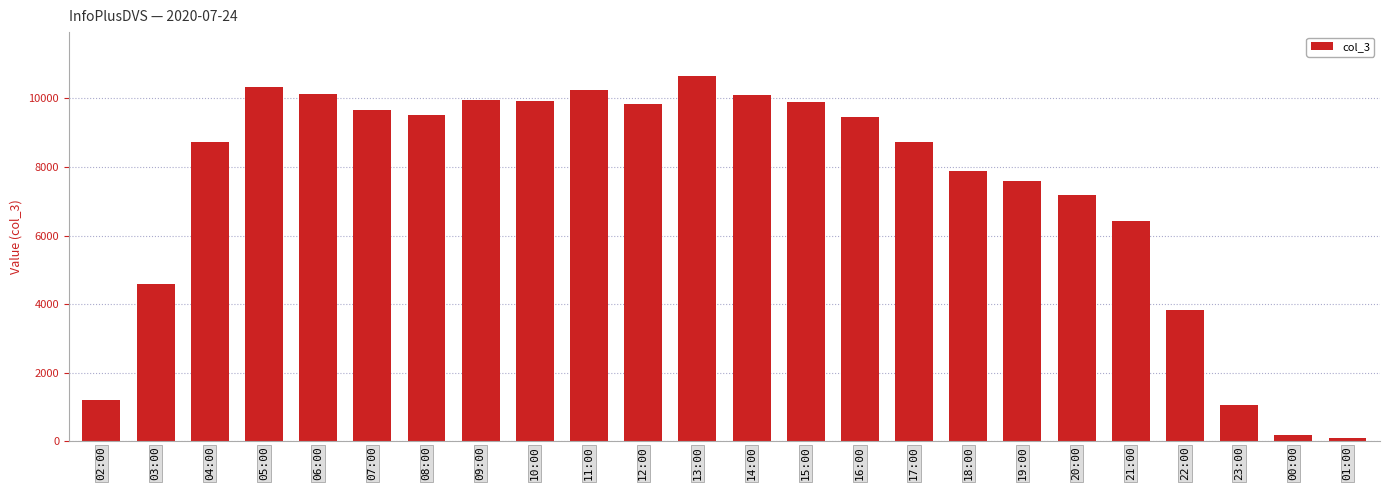

Between 16:00 and 12:00, which is larger?

12:00